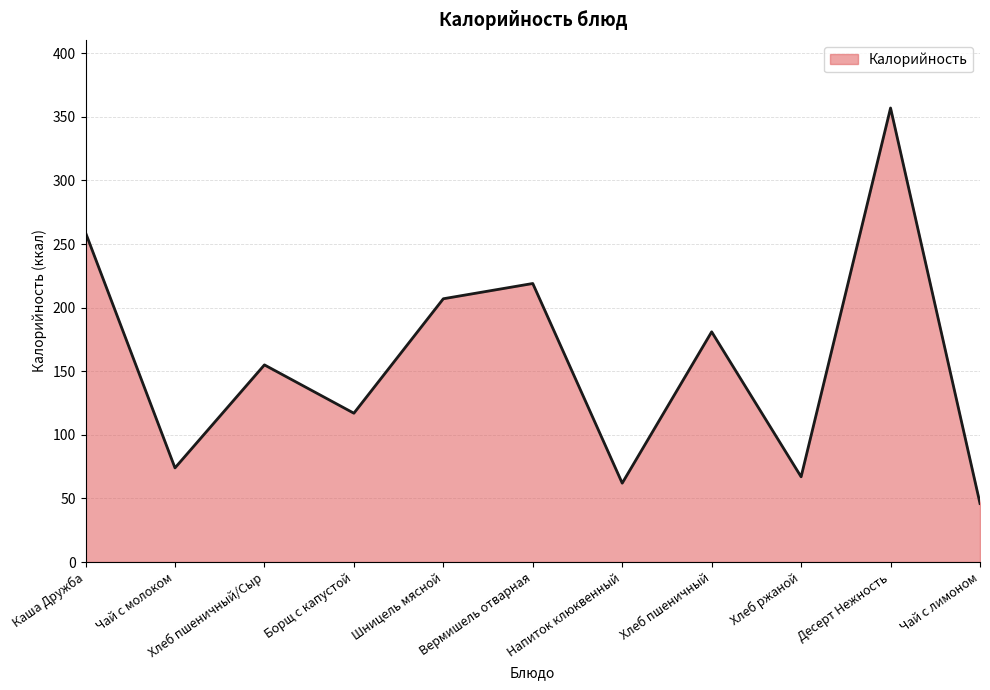

The chart shows a value of 67 at Хлеб ржаной. True or false?

True